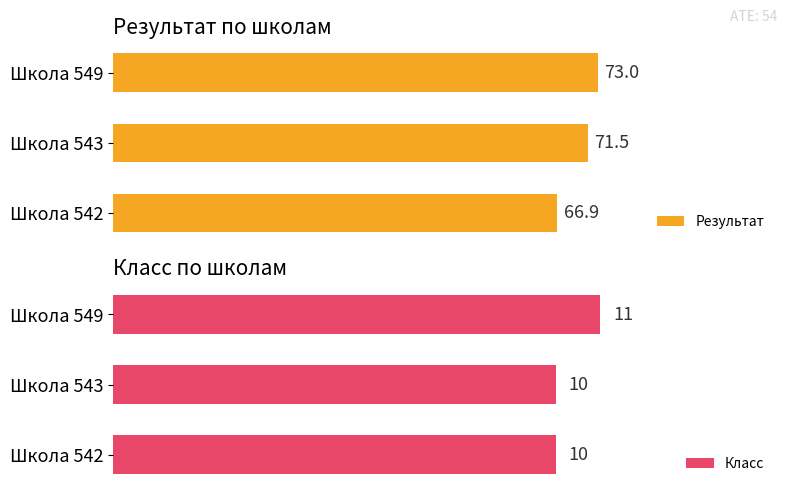

At which label does Класс reach its peak?

Школа 549